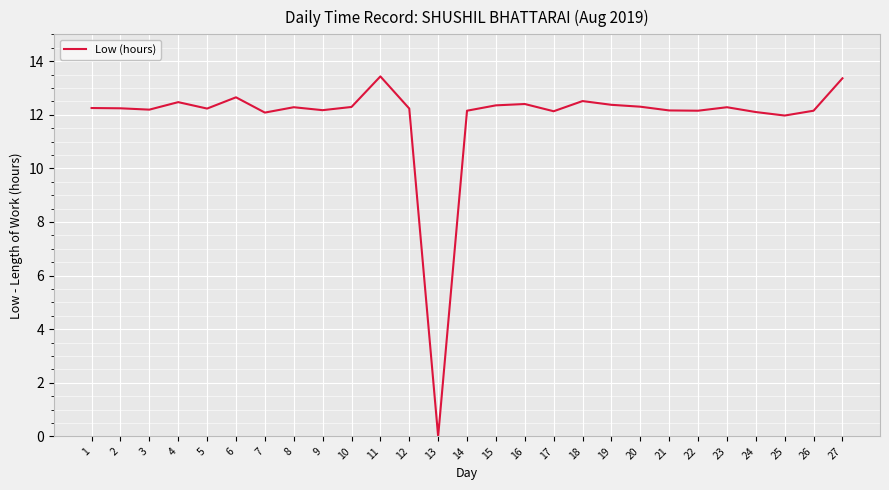

Which label corresponds to the smallest value in the chart?

13